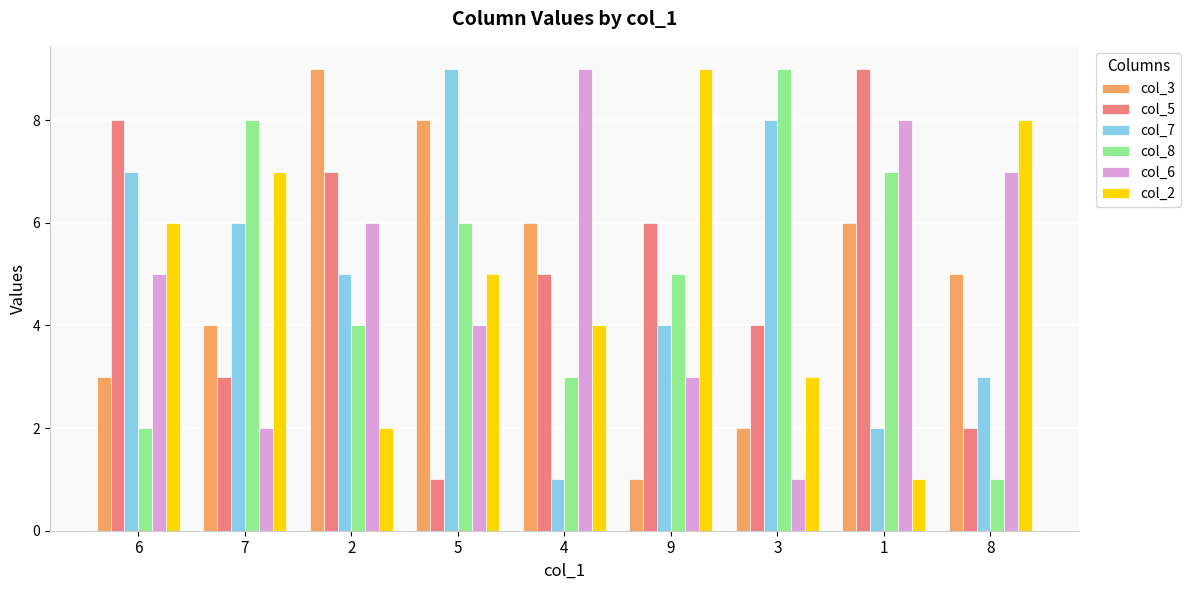

What is the difference between the col_7 values at 5 and 6?

2